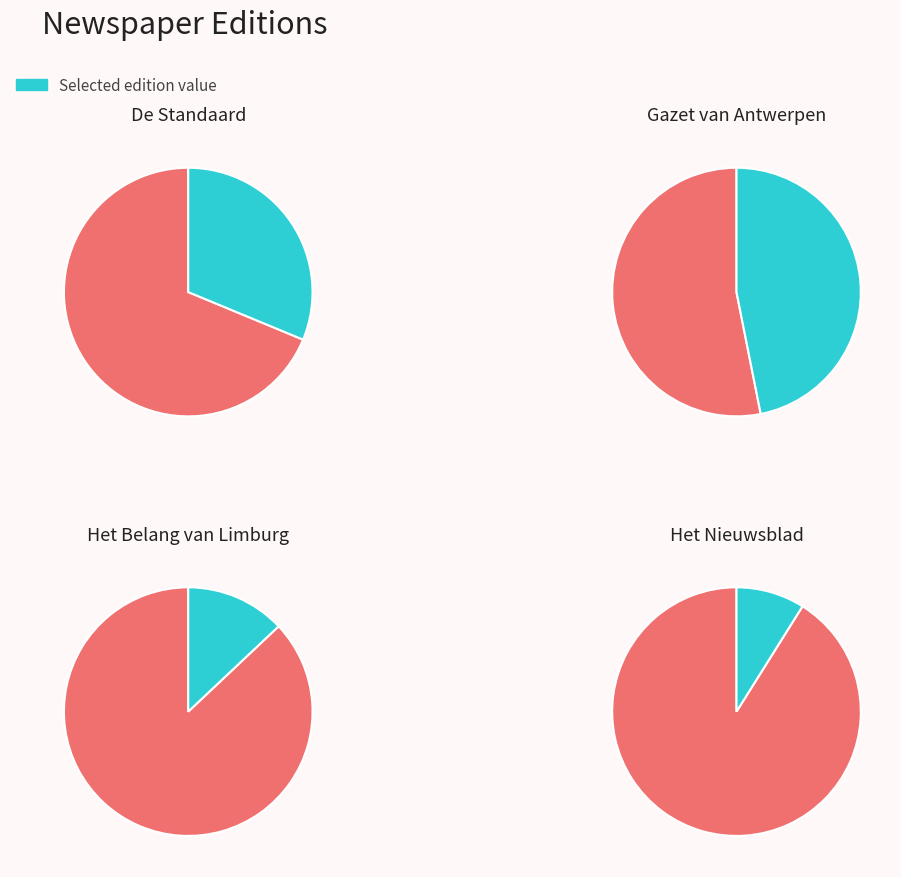

The 7 slice represents 15% of the pie. True or false?

True